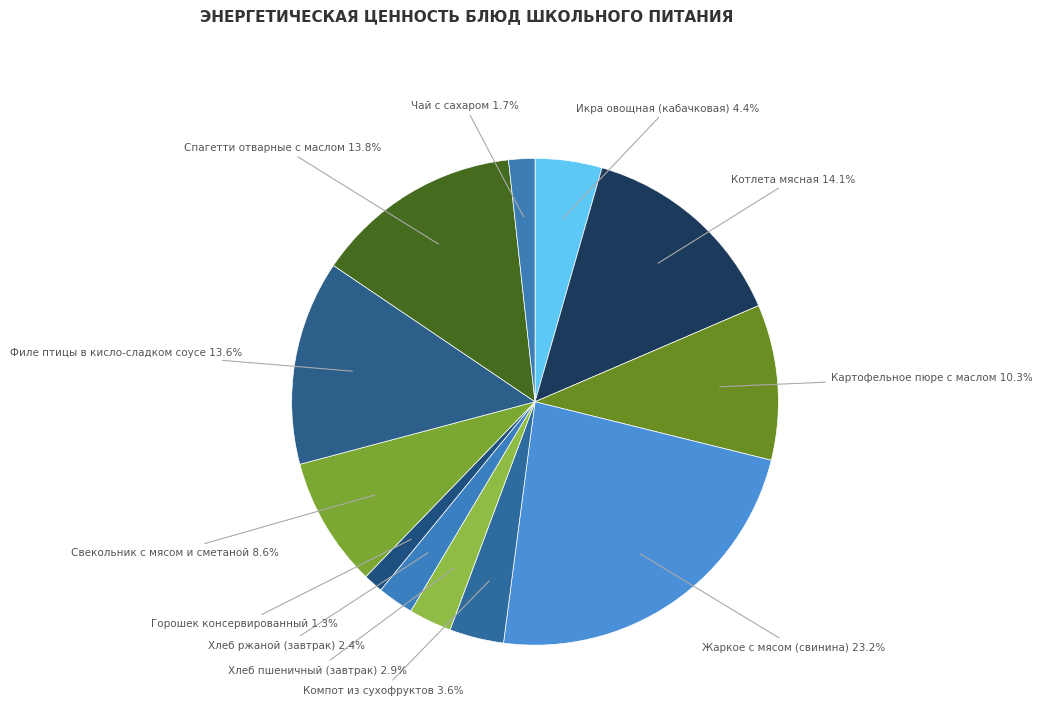

Count the number of slices in the pie.

12